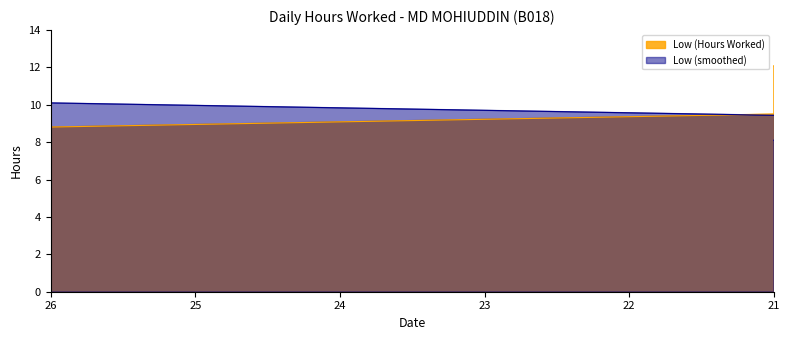

Where is the first local minimum?

28